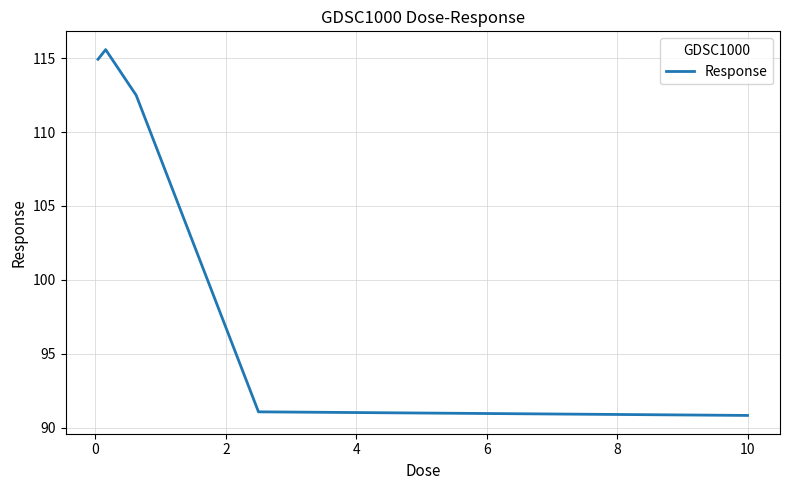

What is the difference between the second highest and second lowest values?

23.9